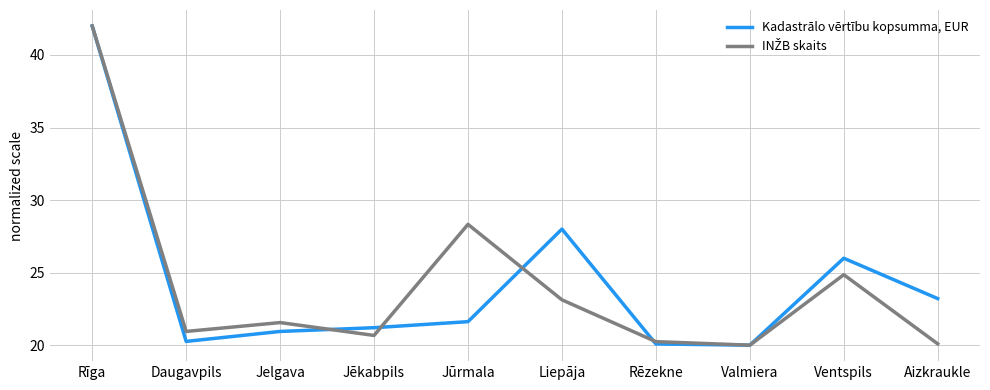

How many lines are shown in the chart?

2